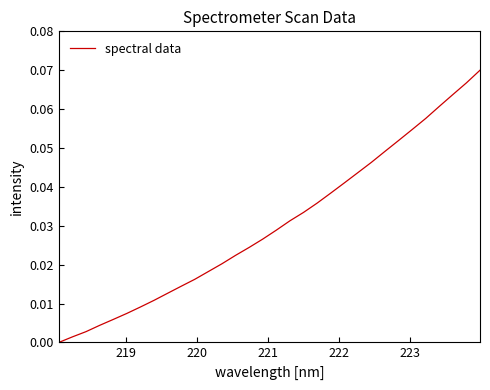

How many lines are shown in the chart?

1